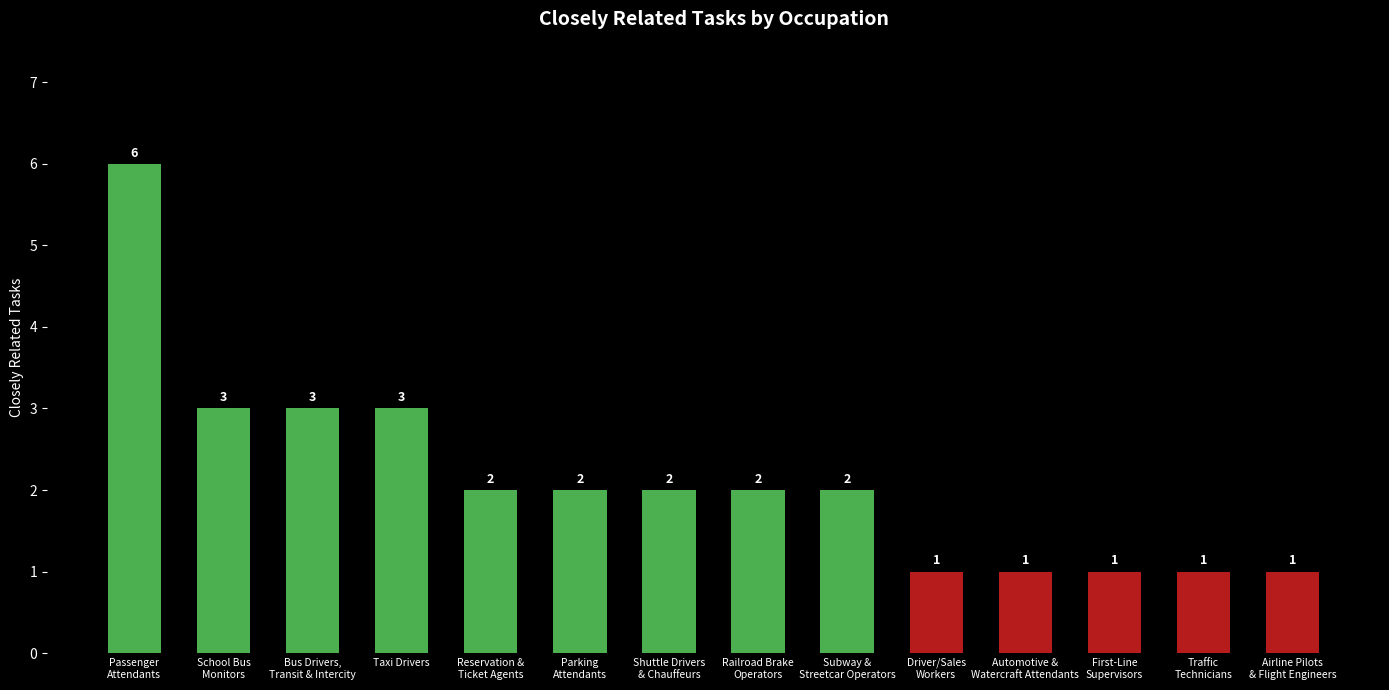

What is the change in value from Subway &
Streetcar Operators to Traffic
Technicians?

-1